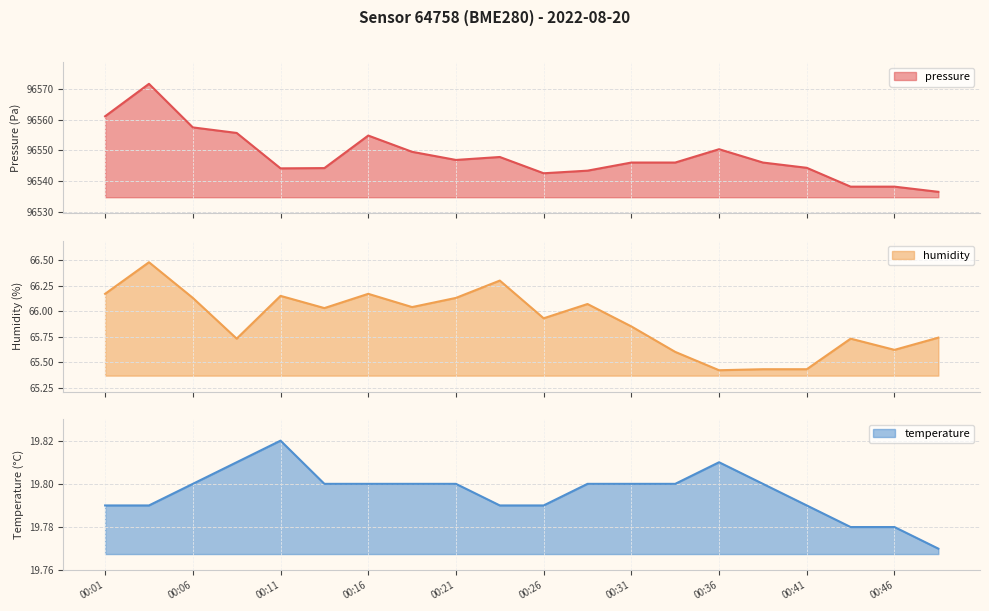

What is the difference between the humidity values at 00:09 and 00:26?

0.2